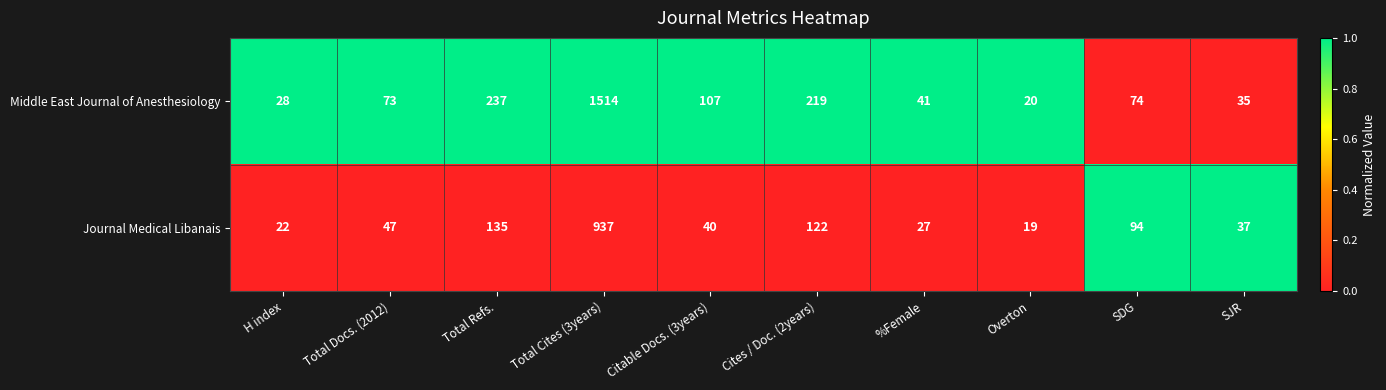

How many data points in Journal Medical Libanais are less than 47?

5